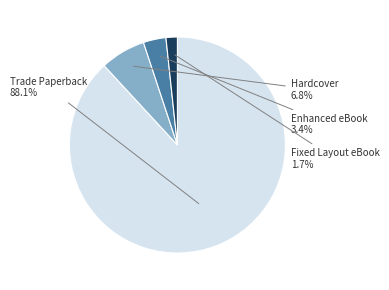

To the nearest percent, what is the average slice percentage?

25%